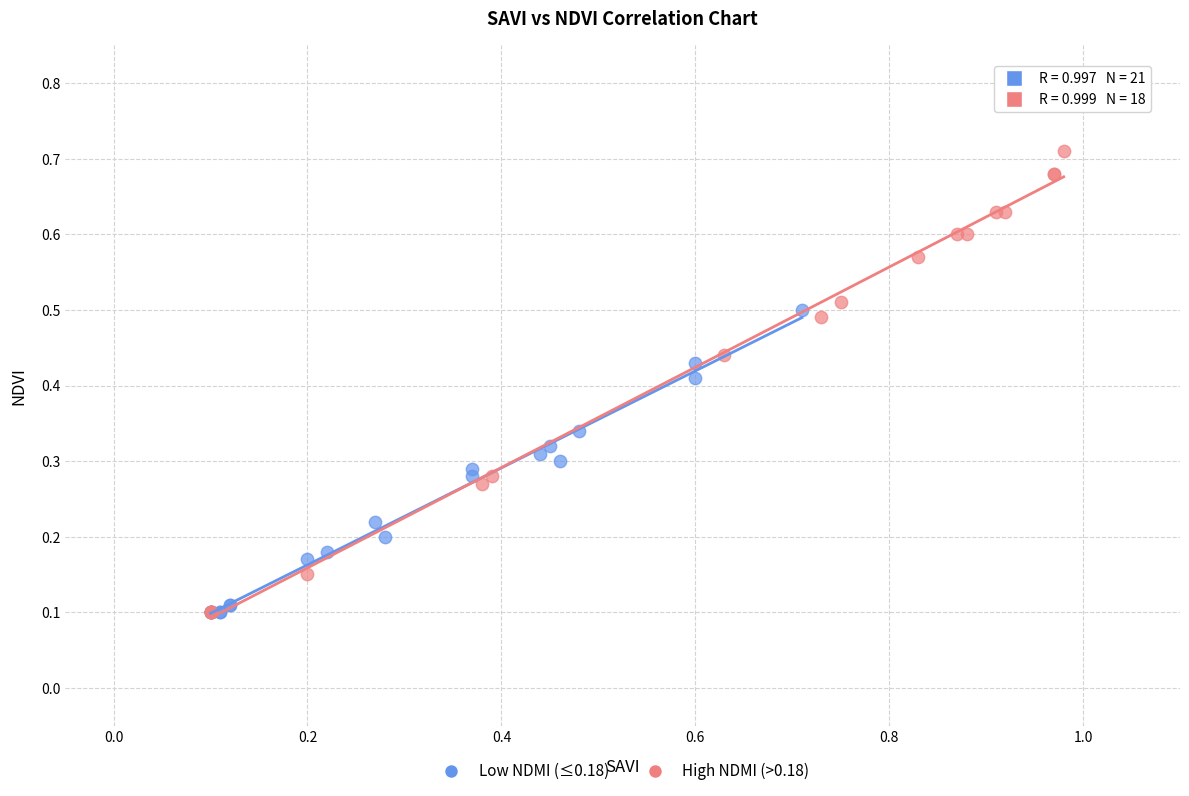

Which series has the largest Y range (max minus min)?

High NDMI (>0.18)